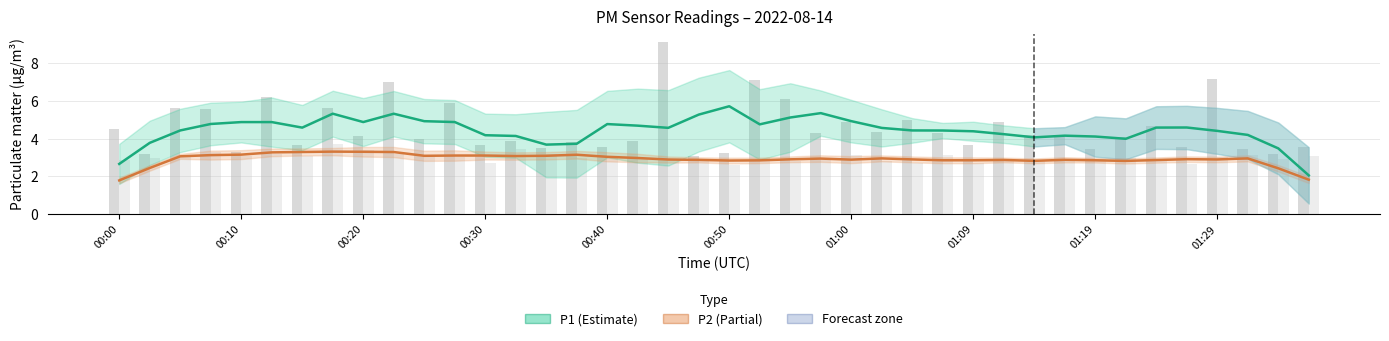

What is the sum of the PM2.5 (P2) values at 34 and 01:09?

6.2